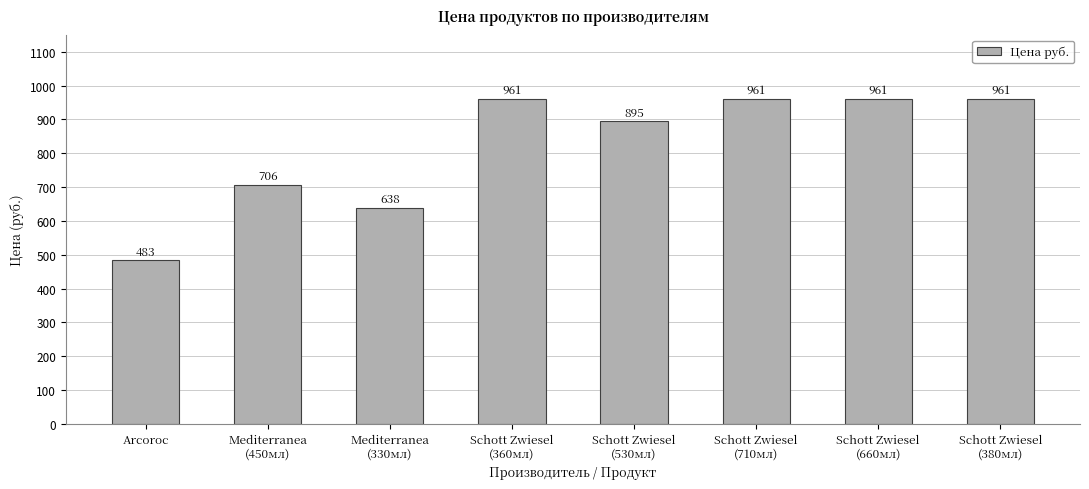

What is the approximate value at Schott Zwiesel
(710мл), to the nearest 10?

960